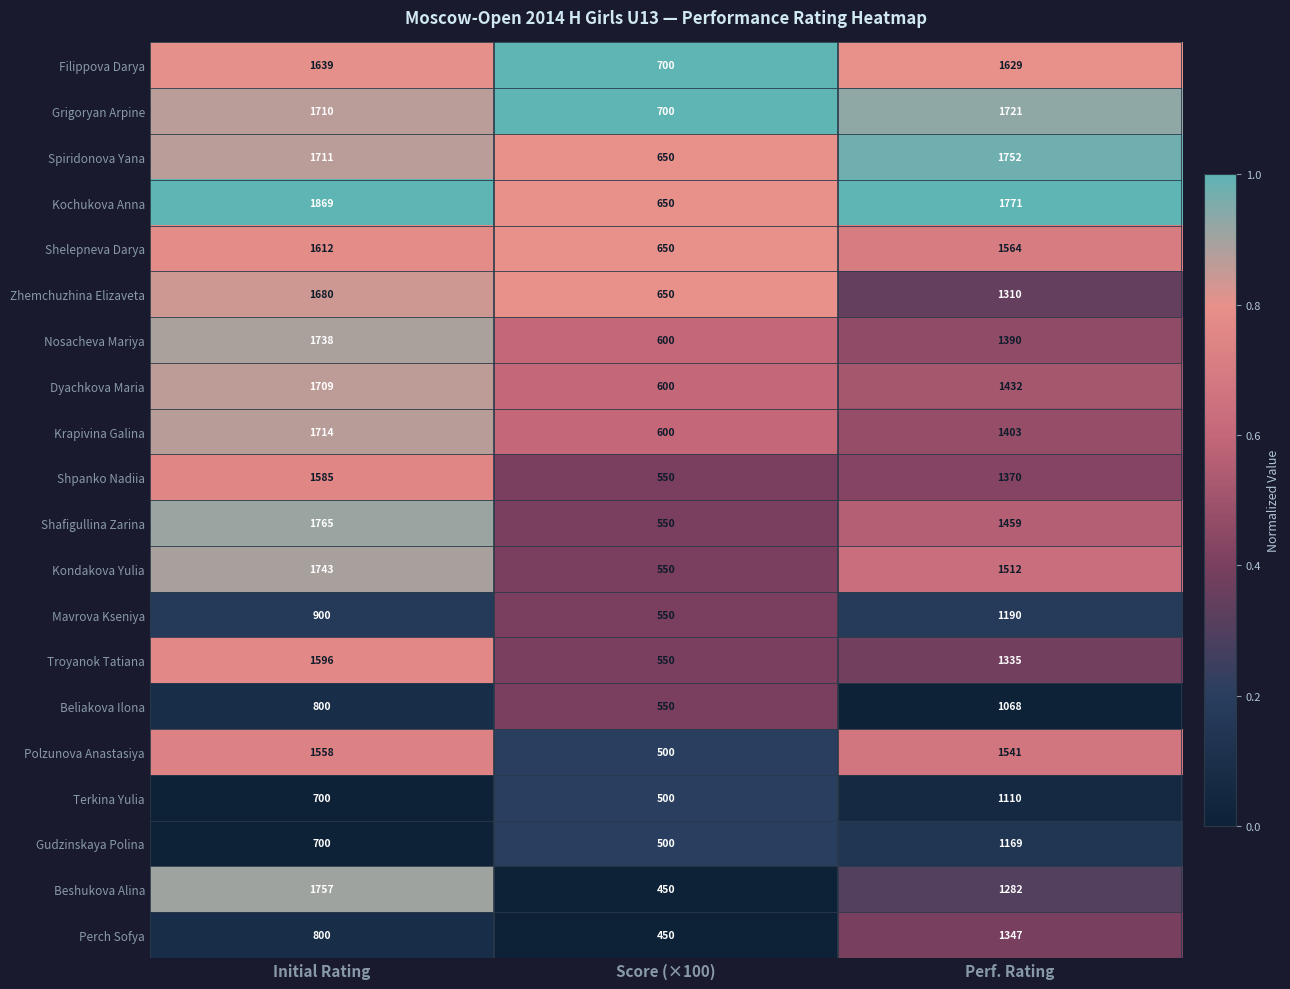

What is the minimum value for Grigoryan Arpine?

700